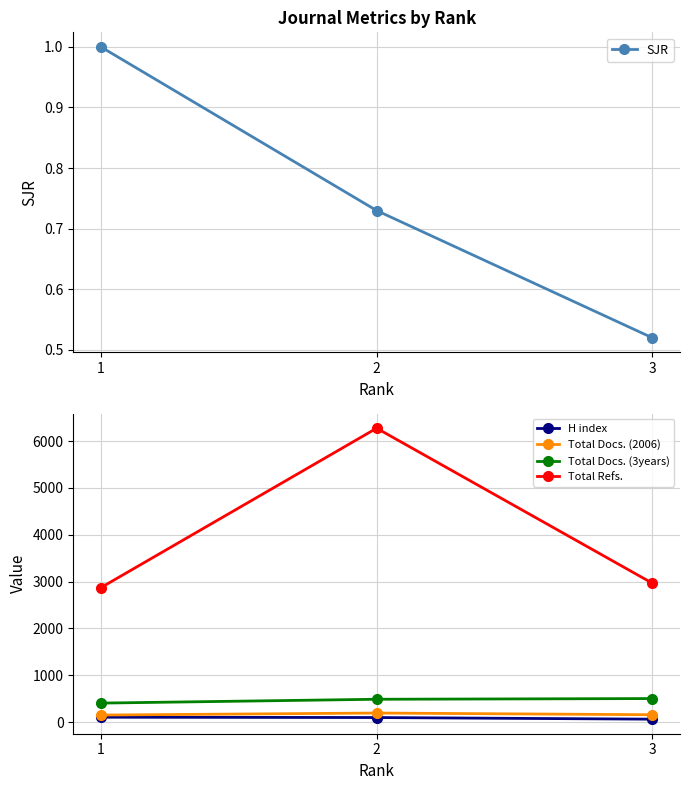

What is the sum of all Total Docs. (2006) values?

506